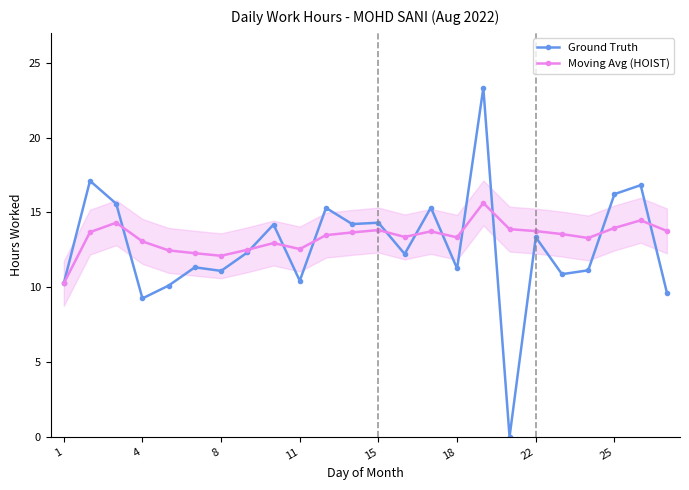

What is the maximum value for Ground Truth?

23.3